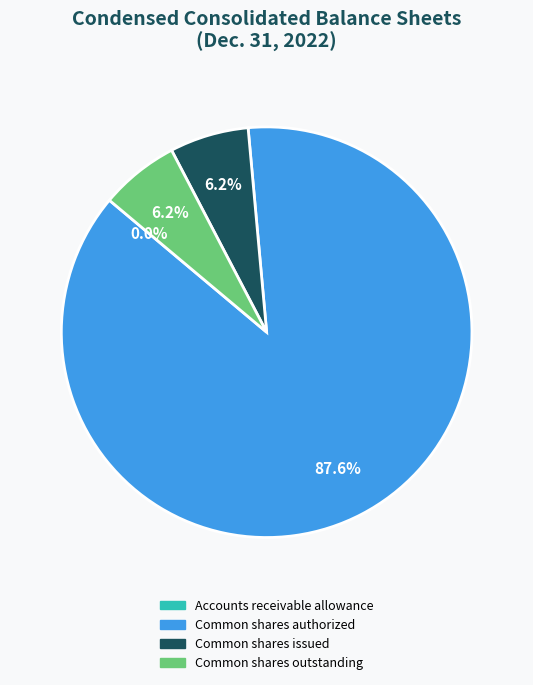

Is it true that Common shares issued is 6% of the pie?

True